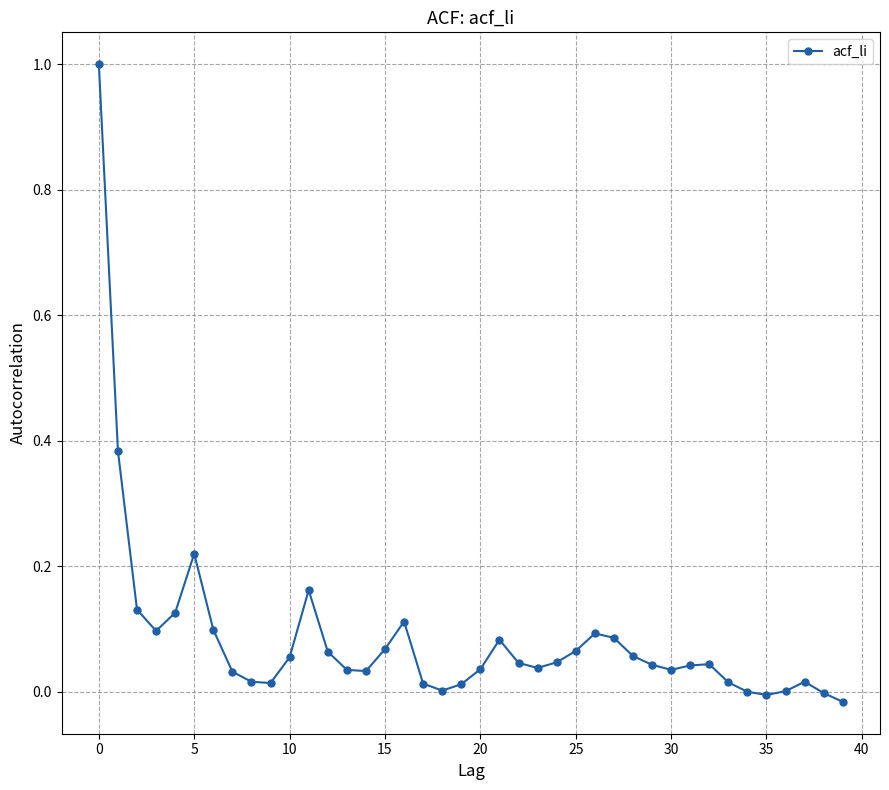

What is the difference between the maximum and minimum values?

1.0